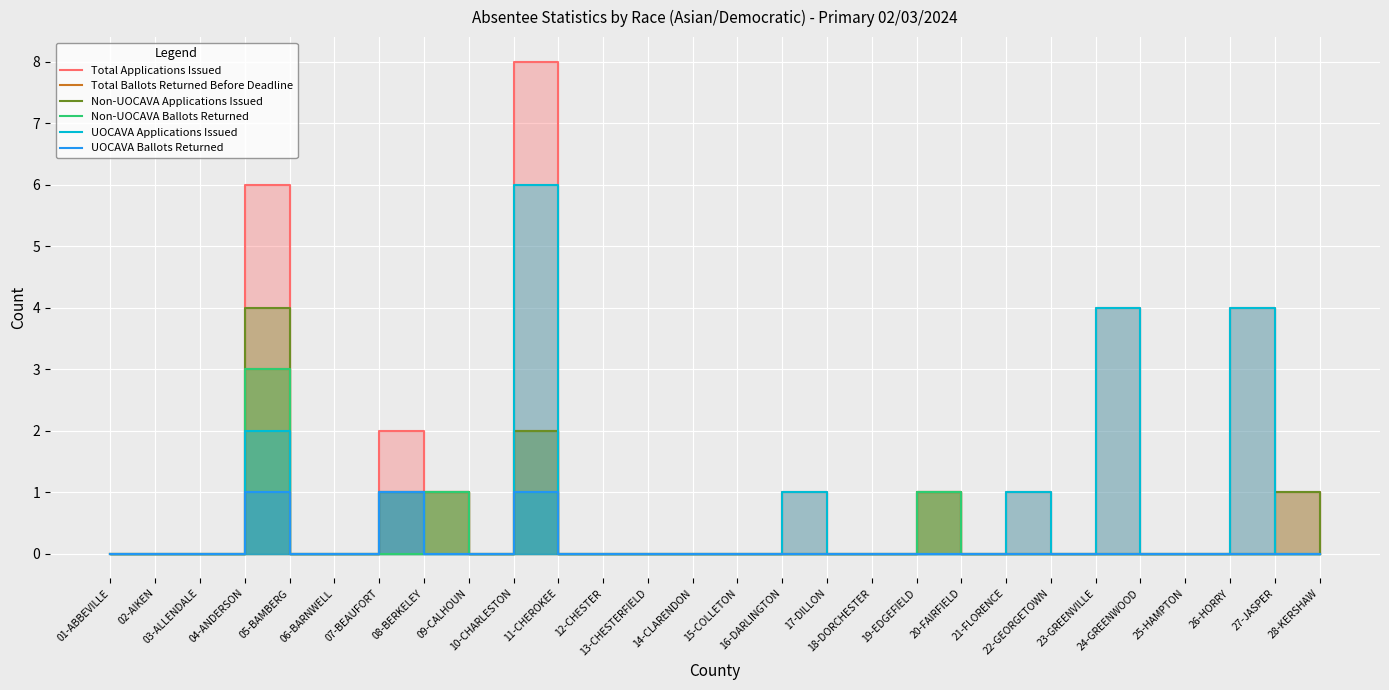

Rank the categories by Total Ballots Returned Before Deadline value from lowest to highest.

01-ABBEVILLE, 02-AIKEN, 03-ALLENDALE, 05-BAMBERG, 06-BARNWELL, 09-CALHOUN, 11-CHEROKEE, 12-CHESTER, 13-CHESTERFIELD, 14-CLARENDON, 15-COLLETON, 16-DARLINGTON, 17-DILLON, 18-DORCHESTER, 20-FAIRFIELD, 21-FLORENCE, 22-GEORGETOWN, 23-GREENVILLE, 24-GREENWOOD, 25-HAMPTON, 26-HORRY, 27-JASPER, 28-KERSHAW, 07-BEAUFORT, 08-BERKELEY, 19-EDGEFIELD, 10-CHARLESTON, 04-ANDERSON